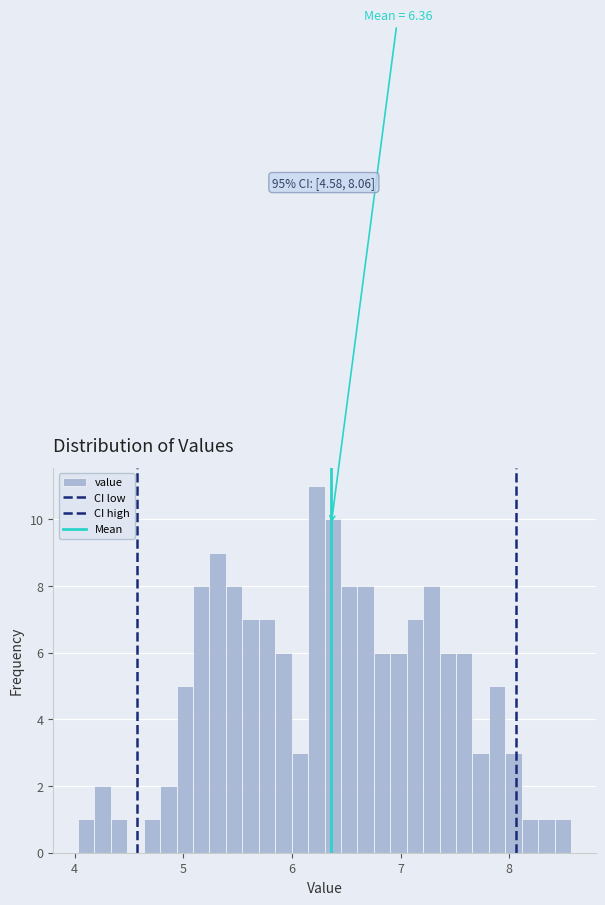

Around what value on the x-axis is the tallest bar? Give the approximate position of its centre, as read against the axis.

6.2